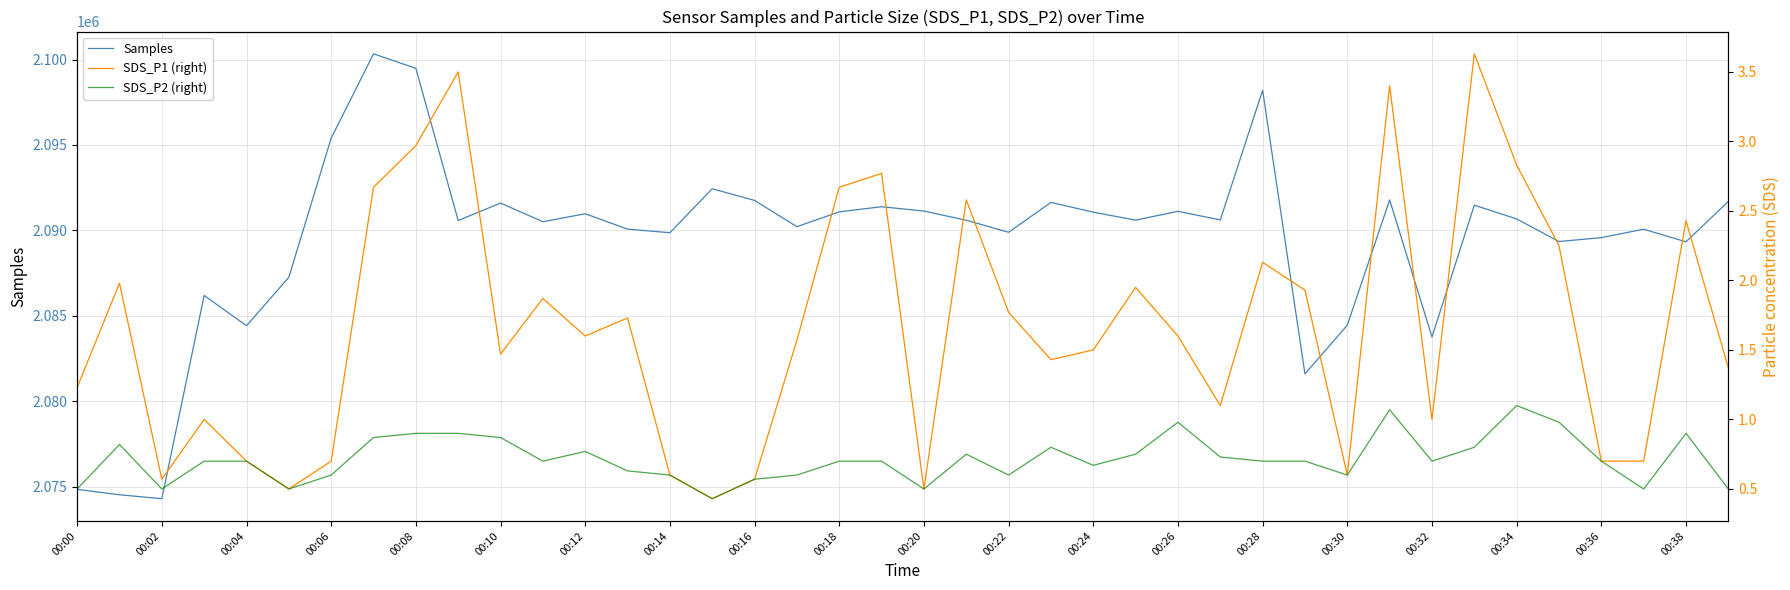

What is the minimum value for Samples?

2074294